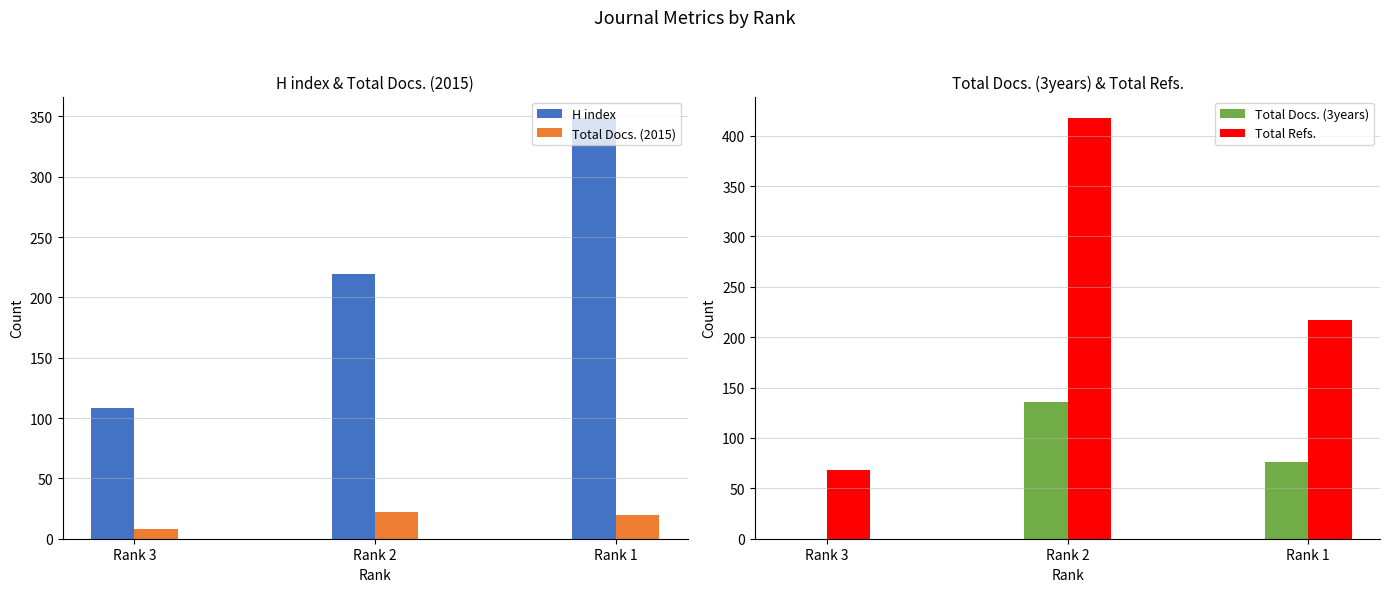

How many Total Docs. (3years) values are between 0 and 136?

3